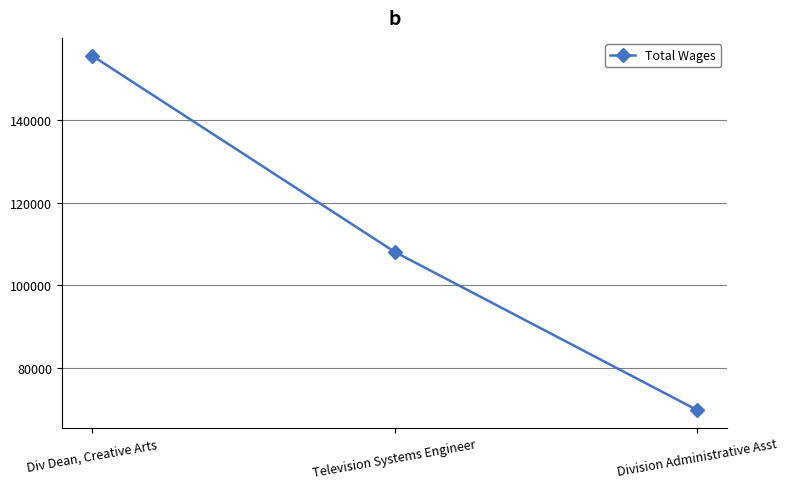

Which label corresponds to the smallest value in the chart?

Division Administrative Asst